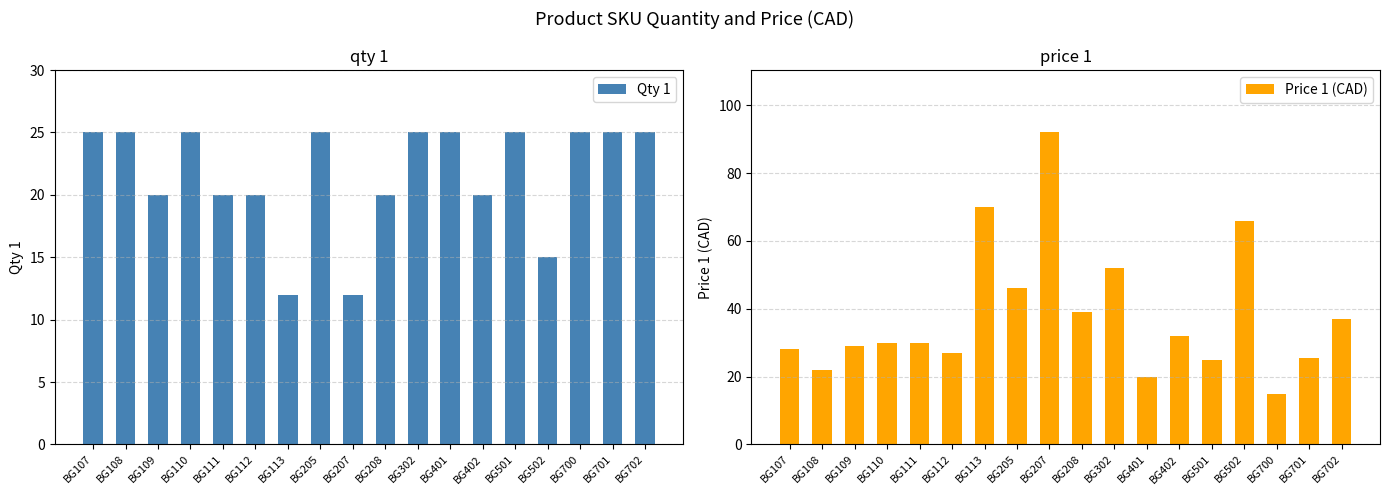

What is the total value across all series at BG207?

104.0